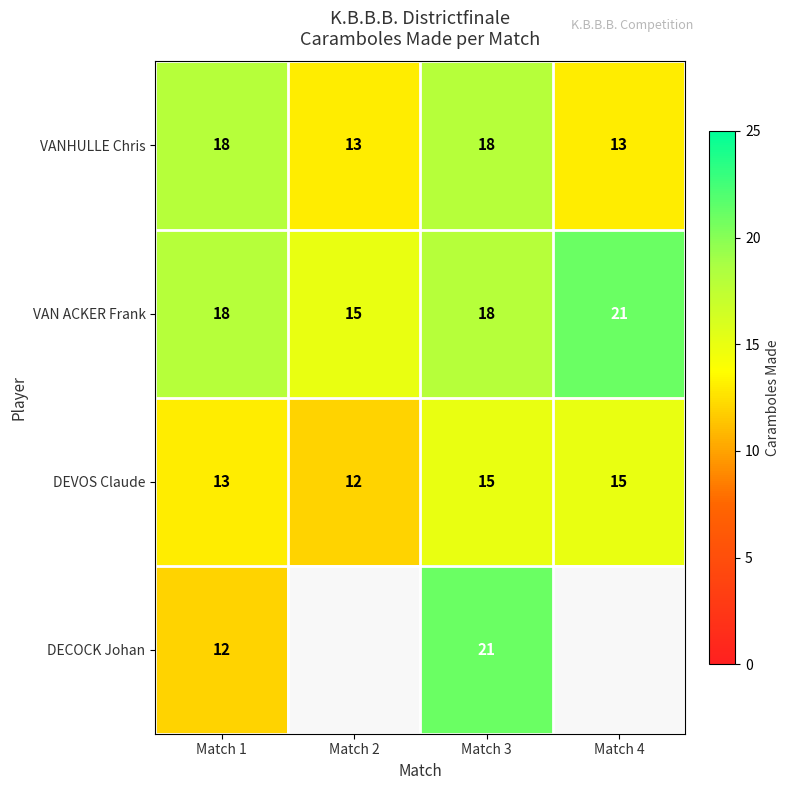

How many distinct data groups are displayed?

4